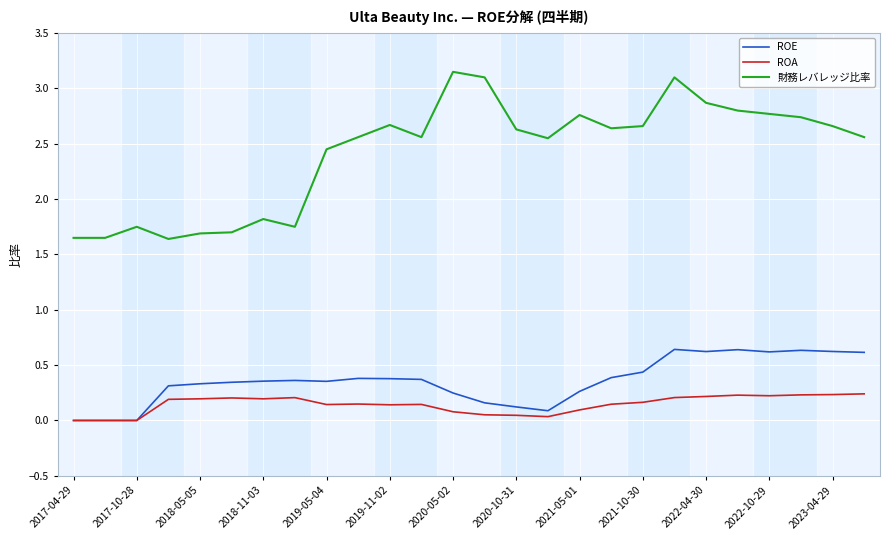

Which series has the largest range (max minus min)?

財務レバレッジ比率